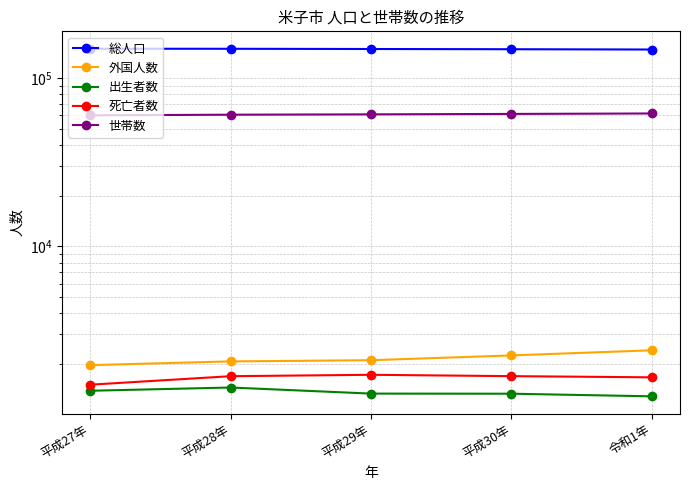

Which series has the widest spread of values?

総人口